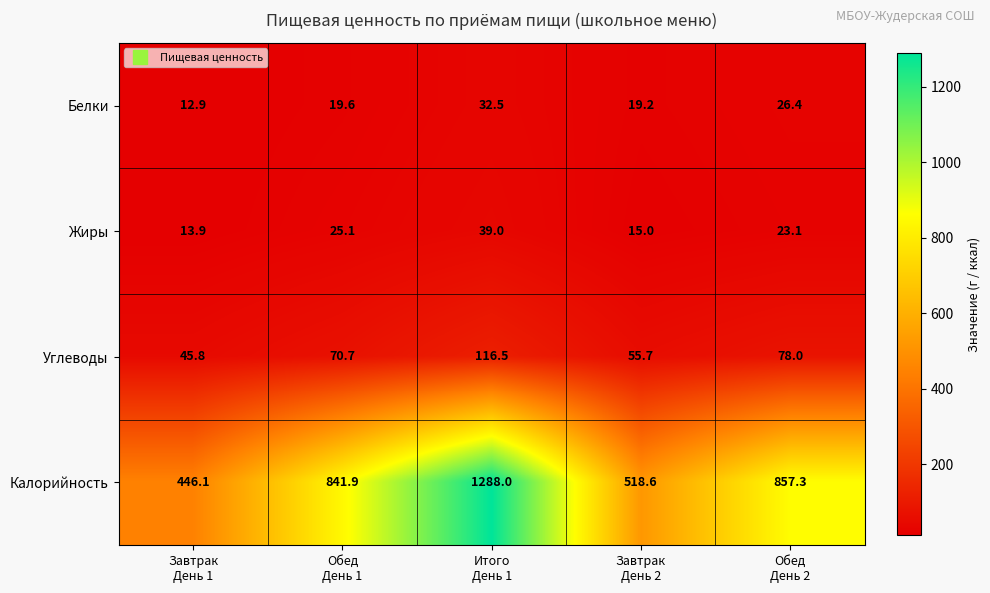

Rank the series by their maximum value, from highest to lowest.

Калорийность, Углеводы, Жиры, Белки